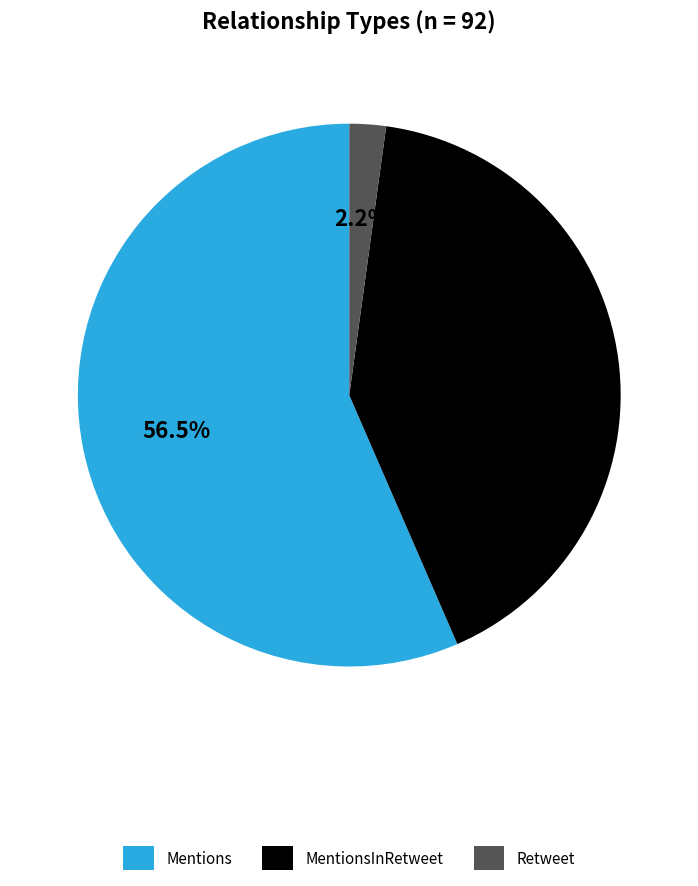

To the nearest percent, what percentage of the pie is MentionsInRetweet?

41%